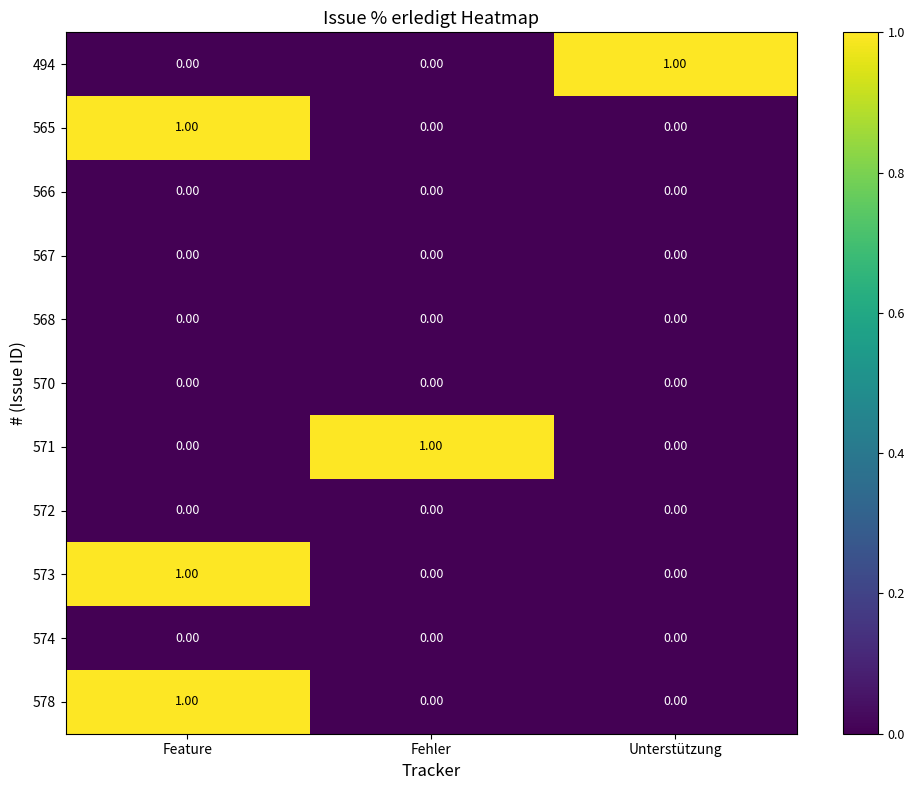

At which category is the sum across all series the highest?

Feature